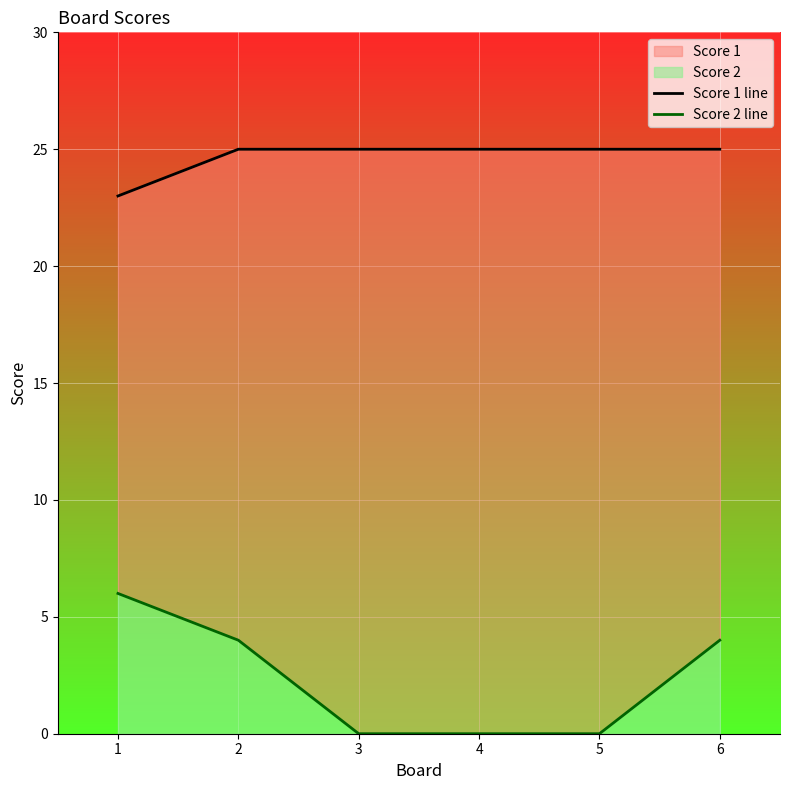

At which category is the sum across all series the highest?

1